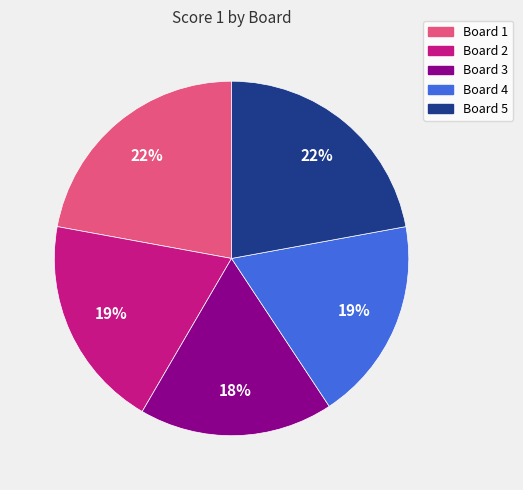

To the nearest percent, what portion does Board 5 represent?

22%